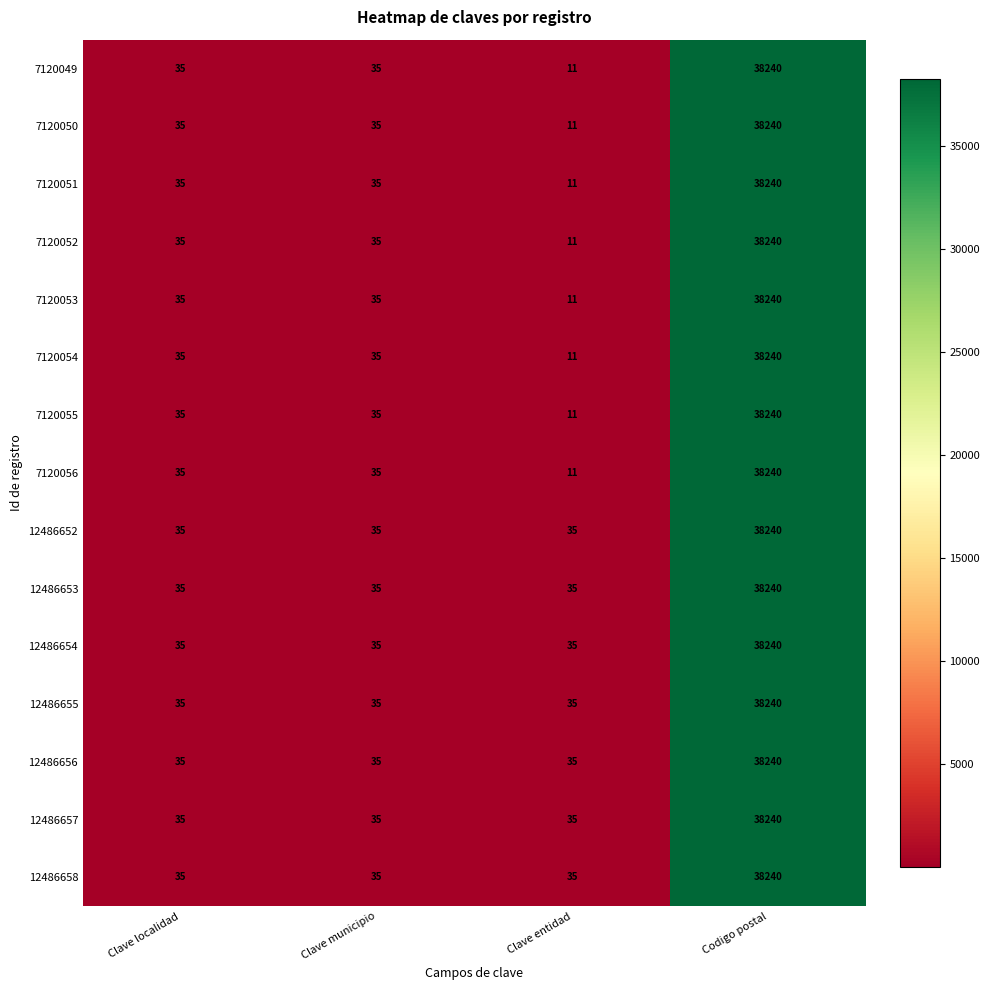

What is the minimum value for 12486652?

35